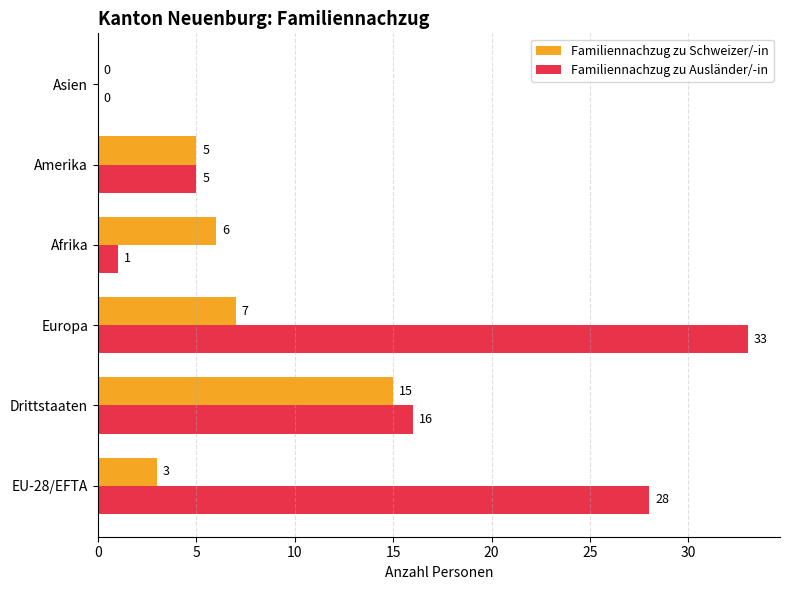

Is it true that Familiennachzug zu Schweizer/-in equals 4 at Drittstaaten?

False